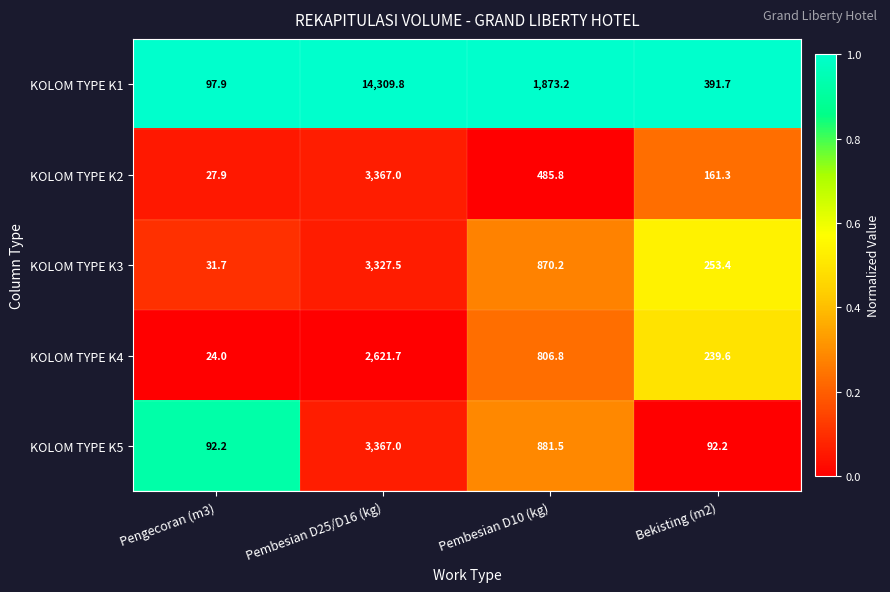

What is the total value across all series at Pembesian D25/D16 (kg)?

26993.0